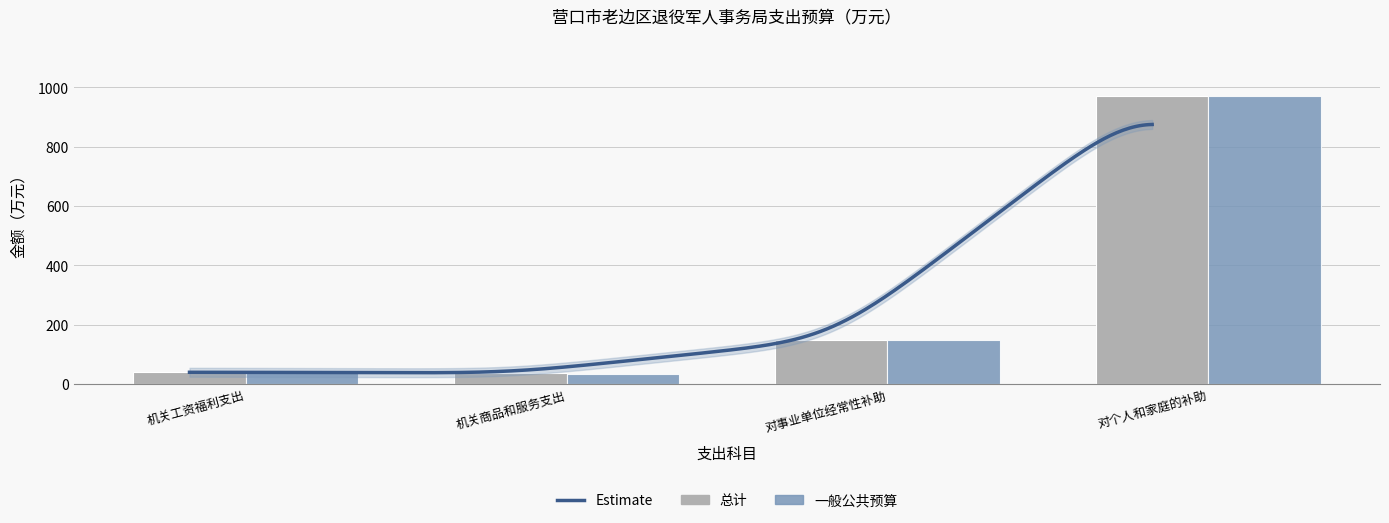

What is the total value across all series at 机关工资福利支出?

81.3